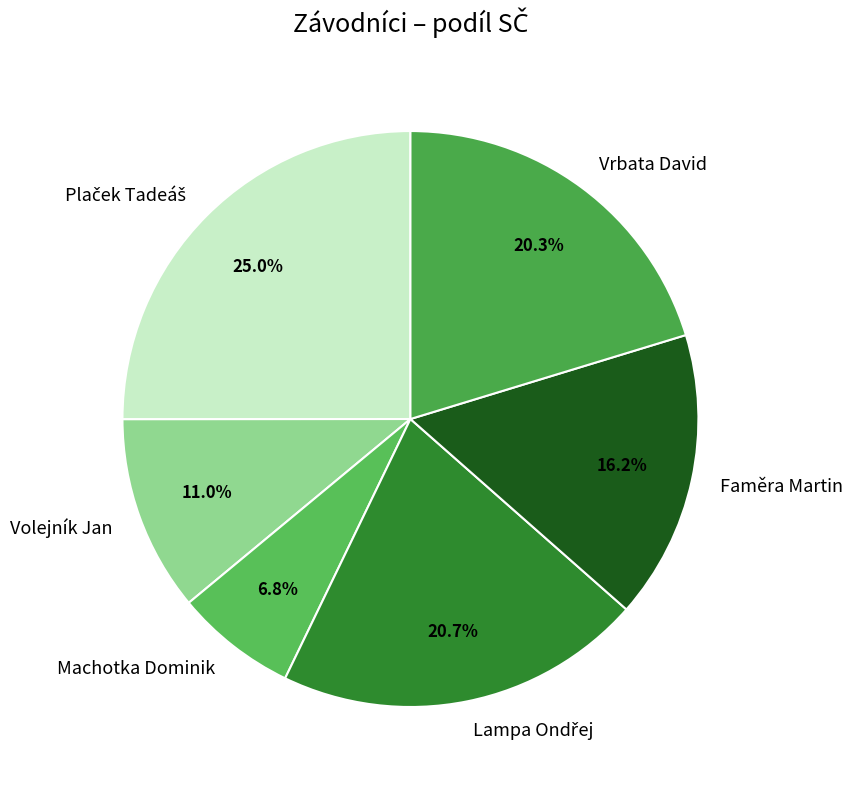

Is Vrbata David the majority of the pie?

No